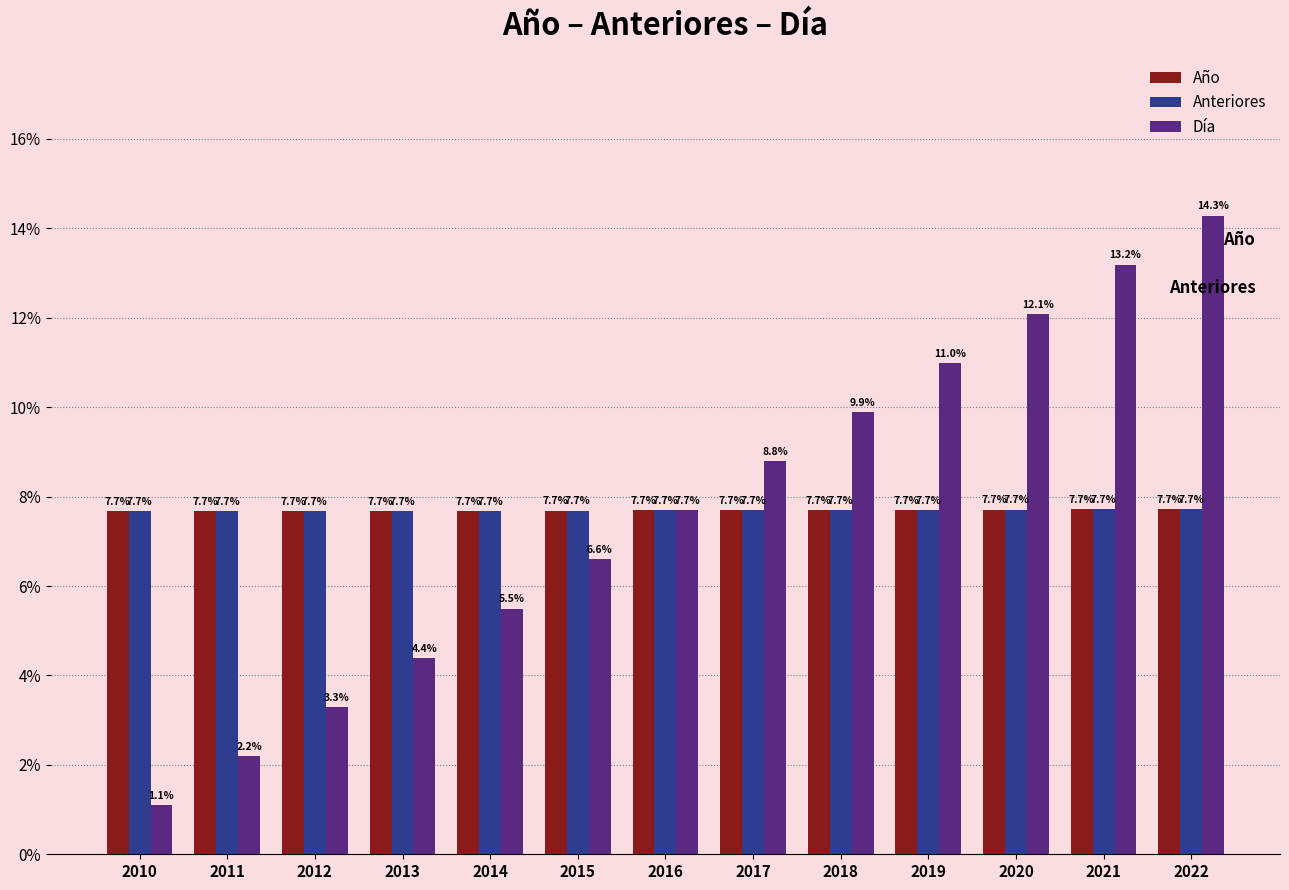

What is the maximum value for Día?

14.3